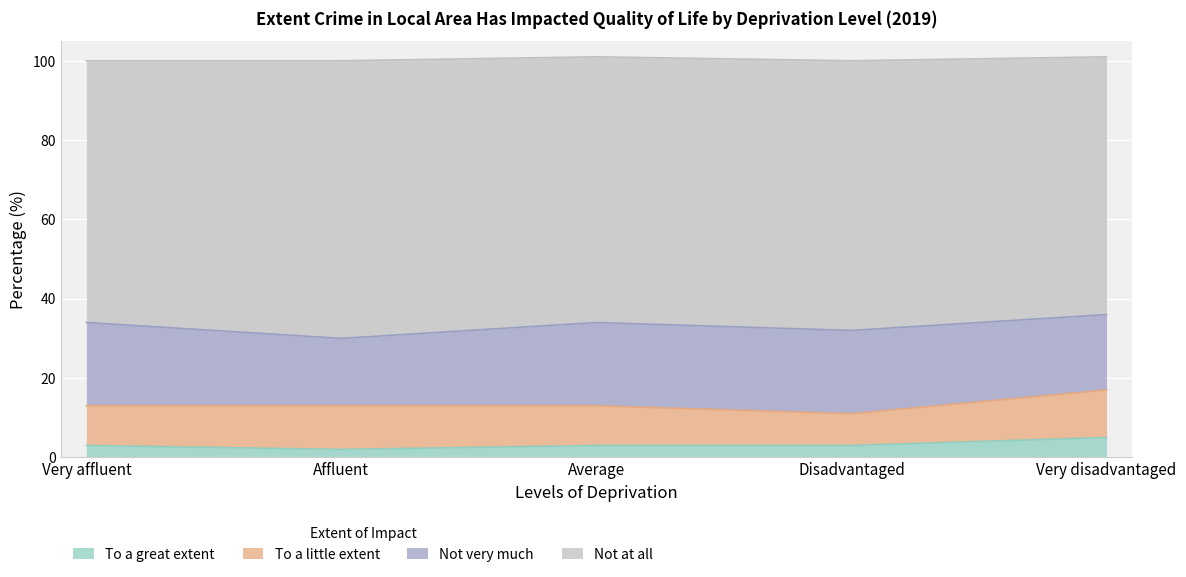

True or false: To a great extent and Not at all cross at least once.

False